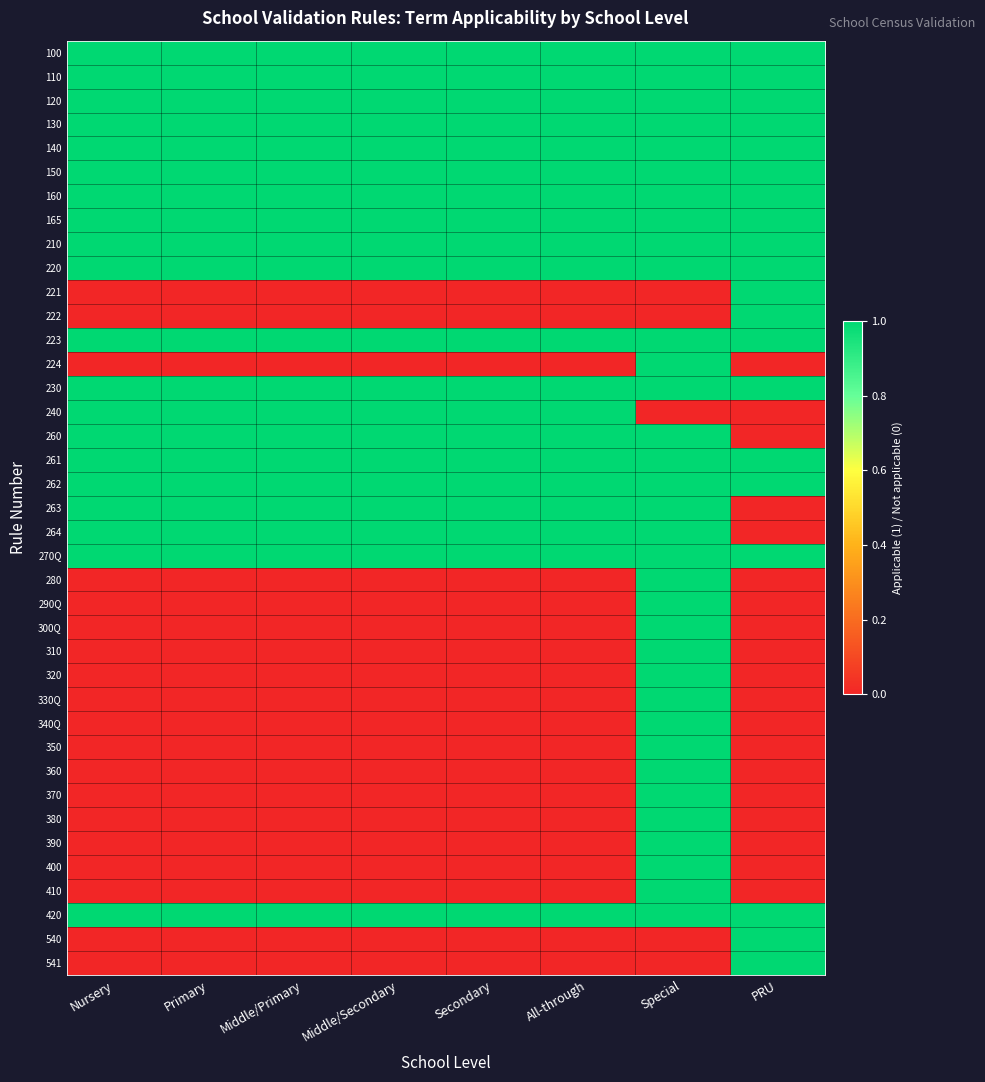

What is the spread (max minus min) of values at Special?

1